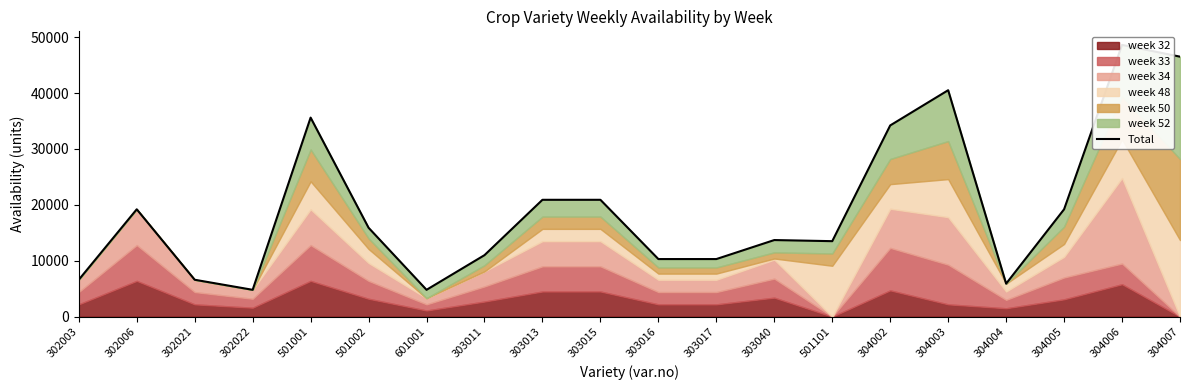

What is the label of the 19th point from the left?

304006